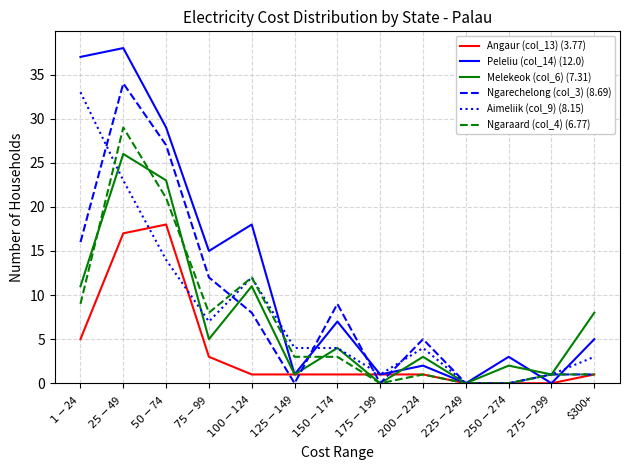

Reading left to right, list all the values displayed in this chart.

Angaur (col_13) (3.77): 5	17	18	3	1	1	1	1	1	0	0	0	1
Peleliu (col_14) (12.0): 37	38	29	15	18	1	7	1	2	0	3	0	5
Melekeok (col_6) (7.31): 11	26	23	5	11	1	4	0	3	0	2	1	8
Ngarechelong (col_3) (8.69): 16	34	27	12	8	0	9	0	5	0	0	1	1
Aimeliik (col_9) (8.15): 33	23	14	7	12	4	4	1	4	0	0	1	3
Ngaraard (col_4) (6.77): 9	29	21	8	12	3	3	0	1	0	0	1	1